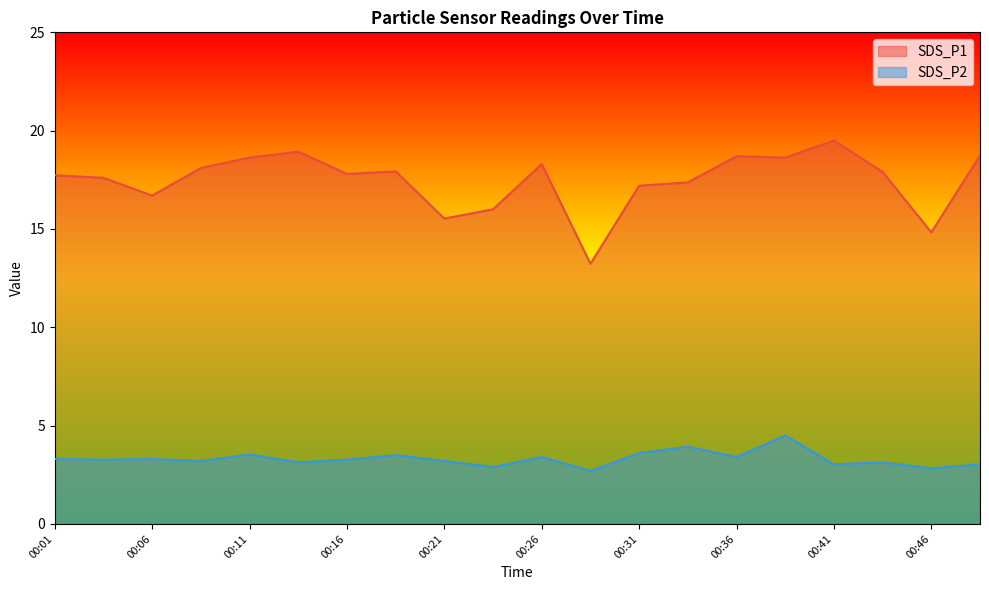

True or false: SDS_P1 has a value of 11.3 at 00:08.

False